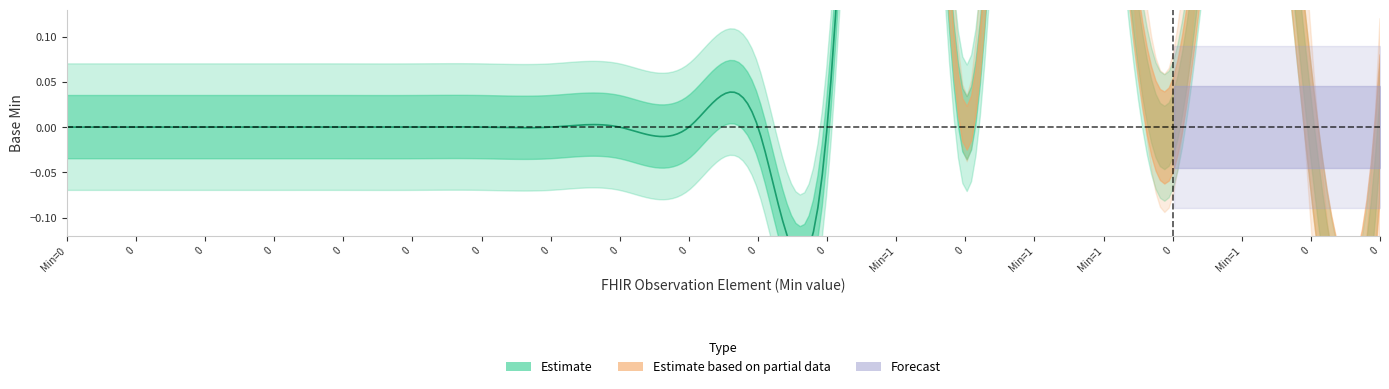

Does the chart display data point markers on the line(s)?

No